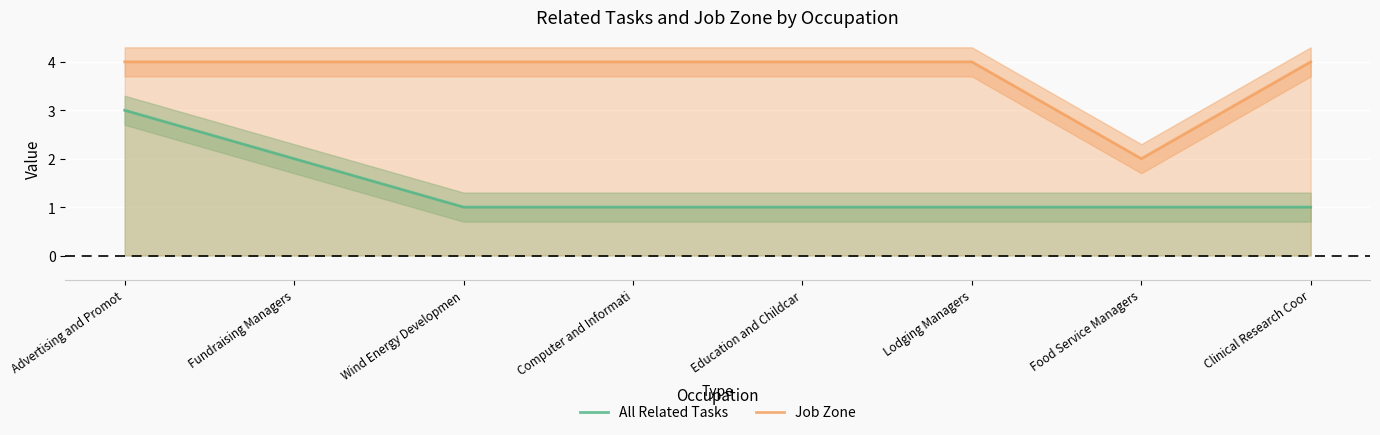

Reading left to right, what are all the values shown in this chart?

All Related Tasks: 3	2	1	1	1	1	1	1
Job Zone: 4	4	4	4	4	4	2	4